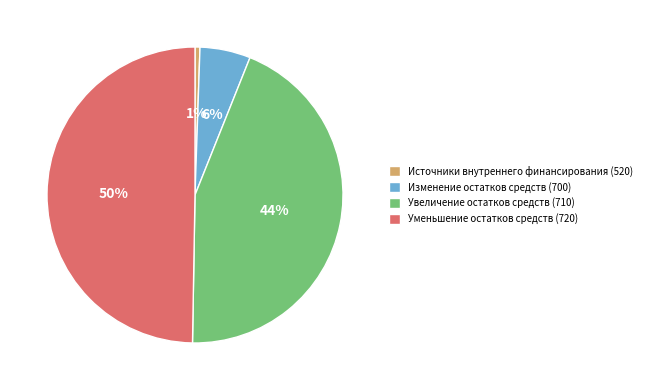

To the nearest percent, what portion does Изменение остатков средств (700) represent?

6%